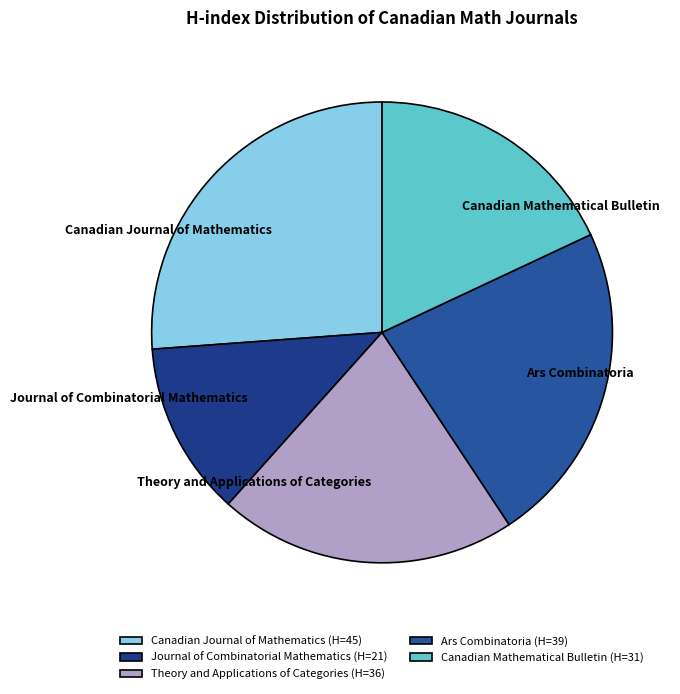

Is it true that Canadian Journal of Mathematics is 20% of the pie?

False